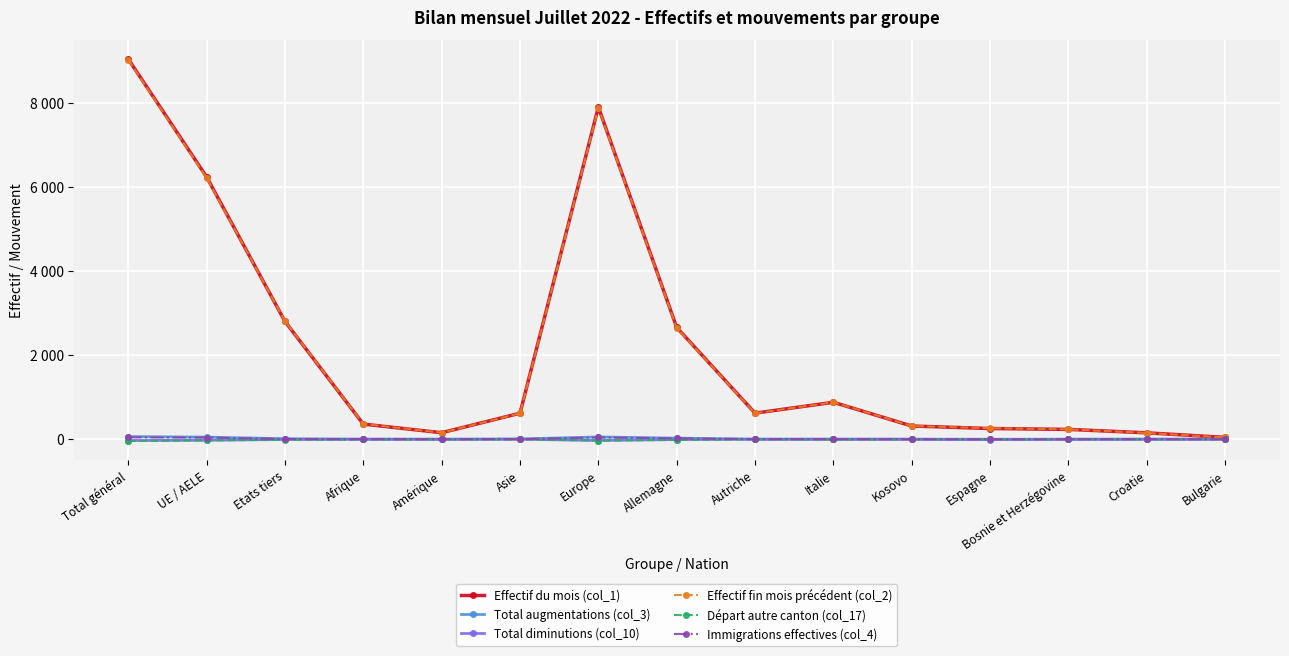

What position from the left is Afrique?

4